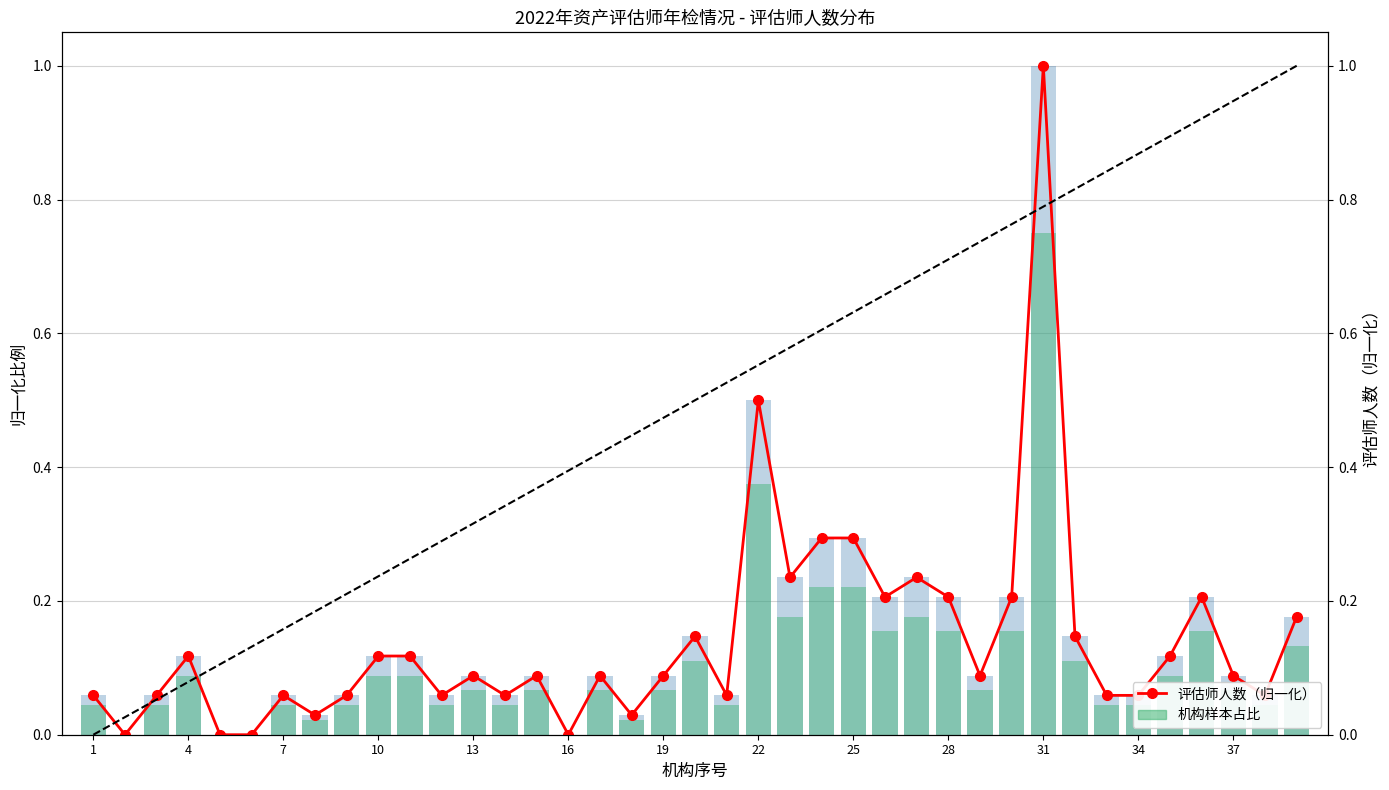

What is the approximate value at 34?

0.1